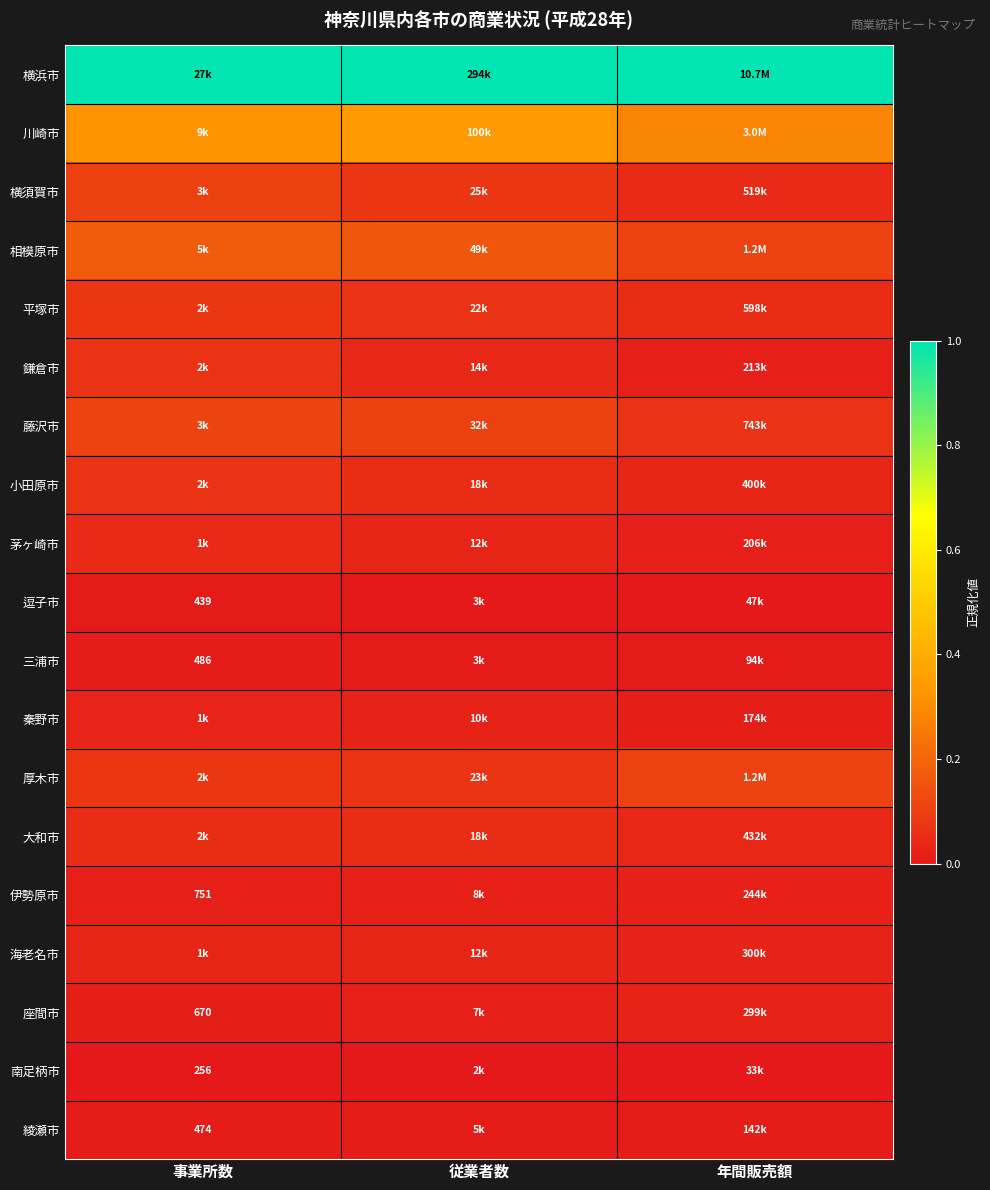

True or false: 川崎市 has a value of 0.3 at 年間販売額.

True